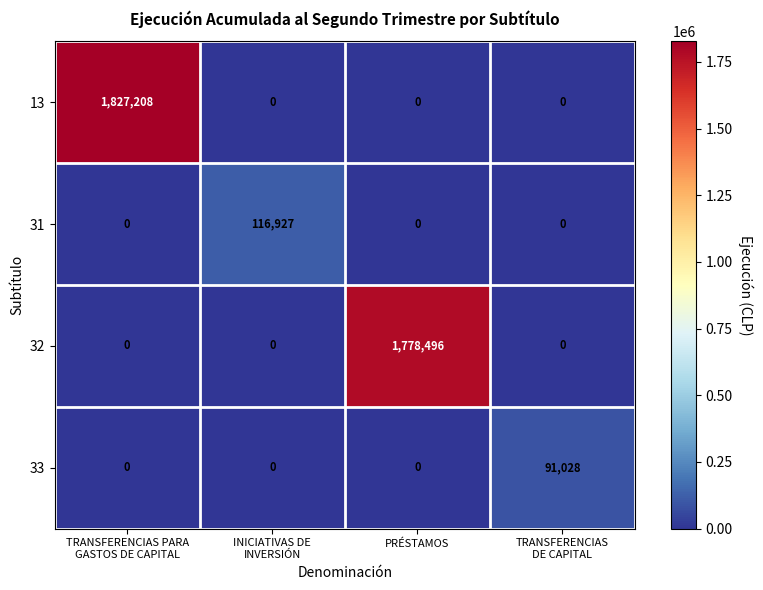

Which series changed the most between TRANSFERENCIAS PARA
GASTOS DE CAPITAL and INICIATIVAS DE
INVERSIÓN?

13